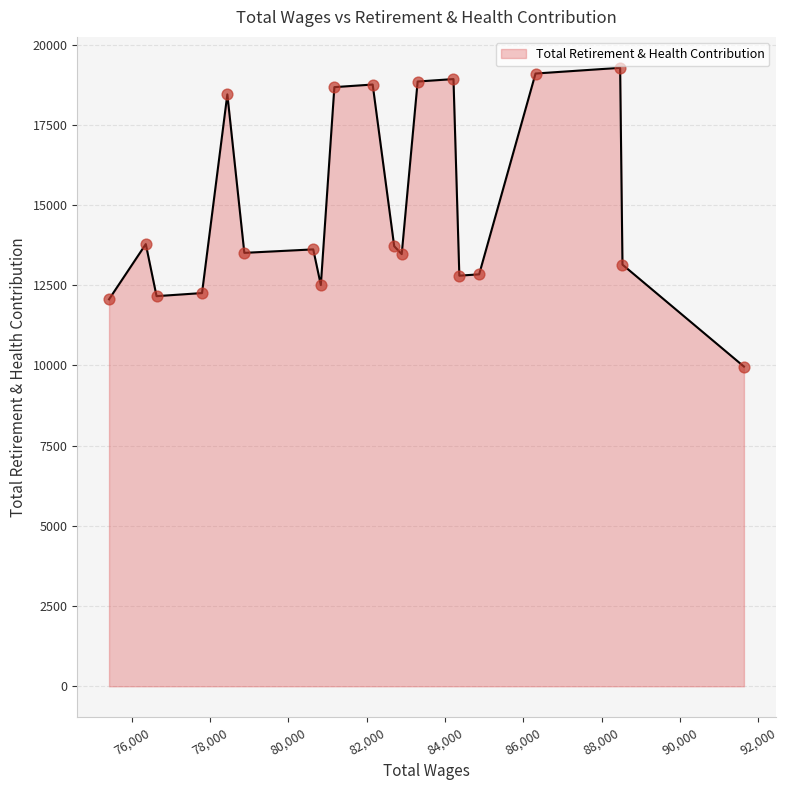

What is the minimum value shown in the chart?

9964